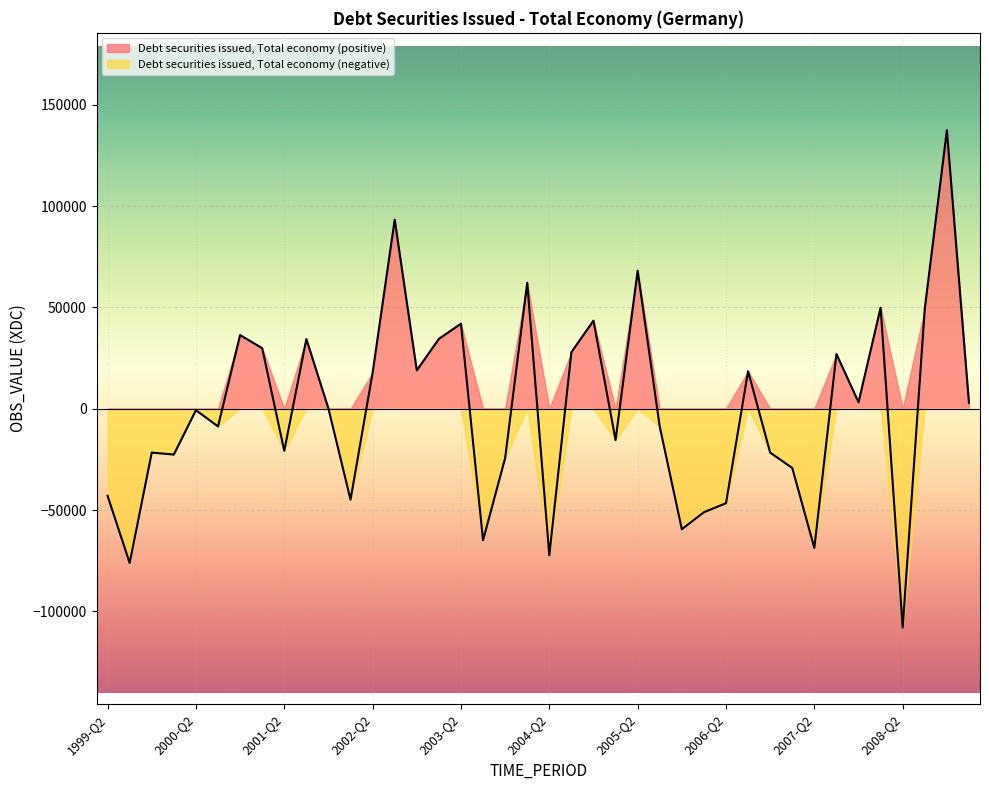

How many categories are shown in the chart?

40